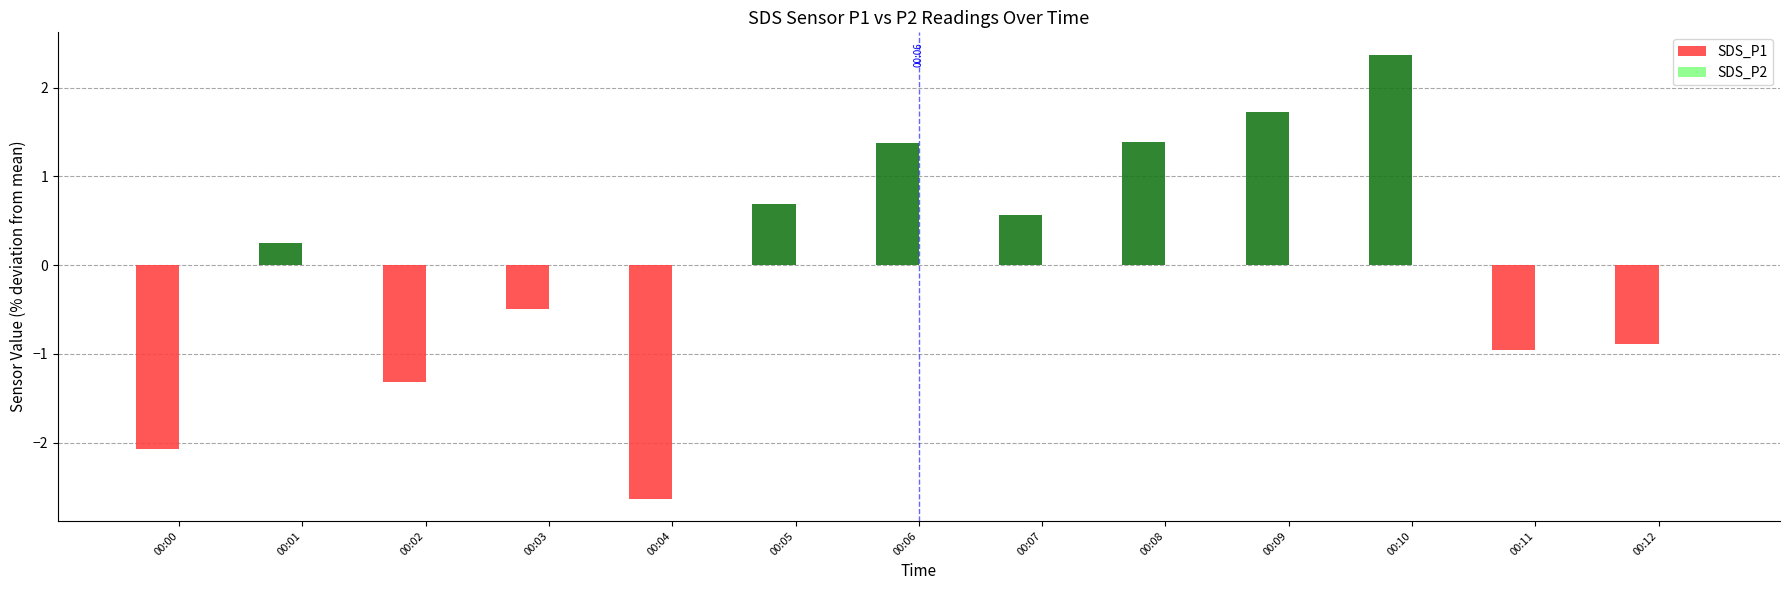

At which category is the sum across all series the highest?

00:10